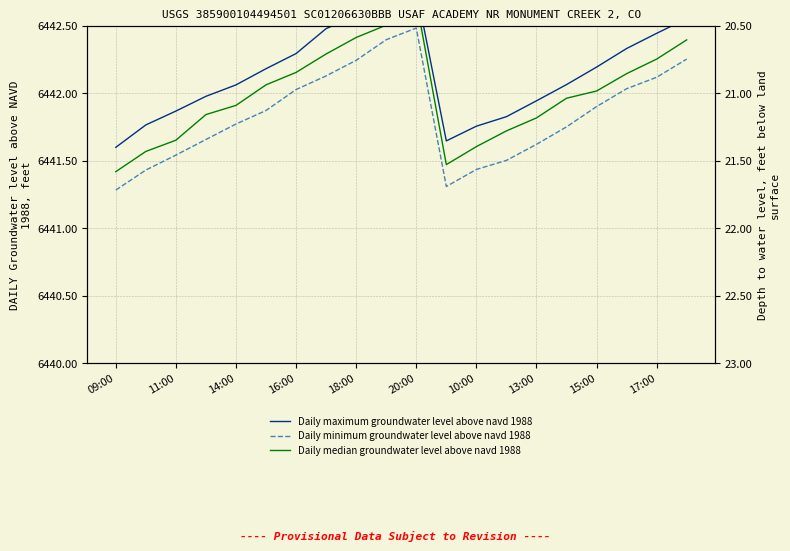

Between 11 and 16, which series saw the biggest shift?

Daily minimum groundwater level above navd 1988